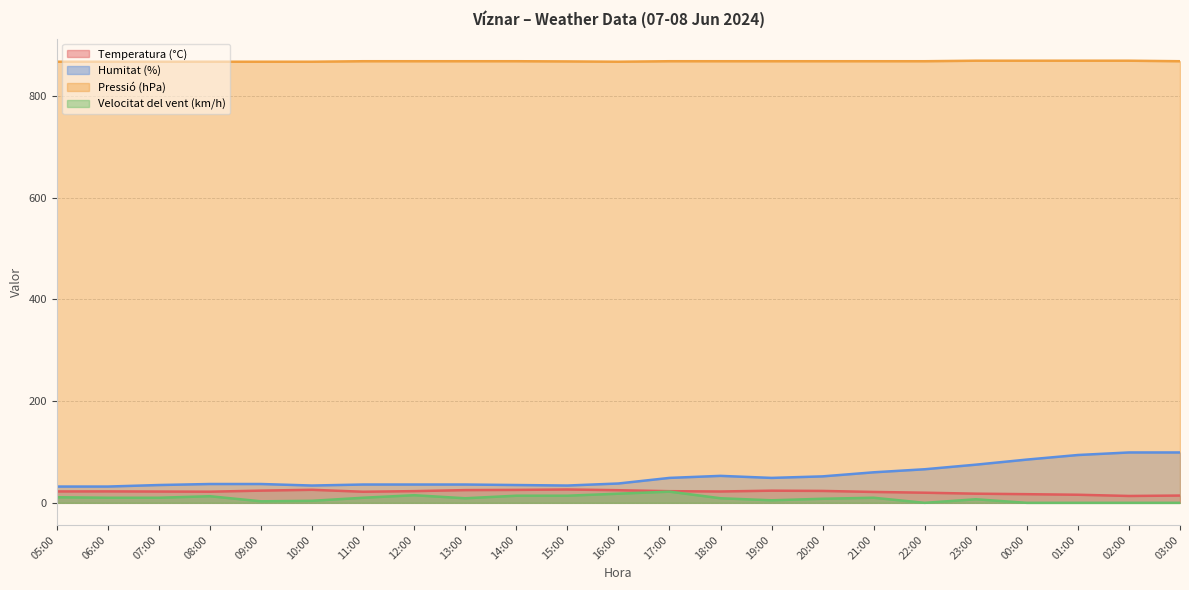

Reading right to left, extract all data points from this chart.

Temperatura (°C): 14.3	13.5	15.9	17.0	18.0	19.9	21.4	23.4	23.9	22.3	22.9	24.8	26.2	25.4	25.0	23.0	21.8	25.6	24.0	21.9	22.2	22.5	22.4
Humitat (%): 99.0	99.0	94.0	85.0	75.0	66.0	60.0	52.0	49.0	53.0	49.0	38.0	34.0	35.0	36.0	36.0	36.0	34.0	37.0	37.0	35.0	32.0	32.0
Pressió (hPa): 868.0	869.0	869.0	869.0	869.0	868.0	868.0	868.0	868.0	868.0	868.0	867.0	867.6	868.0	868.0	868.0	868.0	867.0	867.0	867.0	867.0	867.0	867.0
Velocitat del vent (km/h): 0.0	0.0	0.0	0.0	7.0	0.0	10.0	8.0	5.0	9.0	22.0	18.0	14.0	14.0	9.0	15.0	10.0	4.0	3.0	13.0	10.0	10.0	11.0